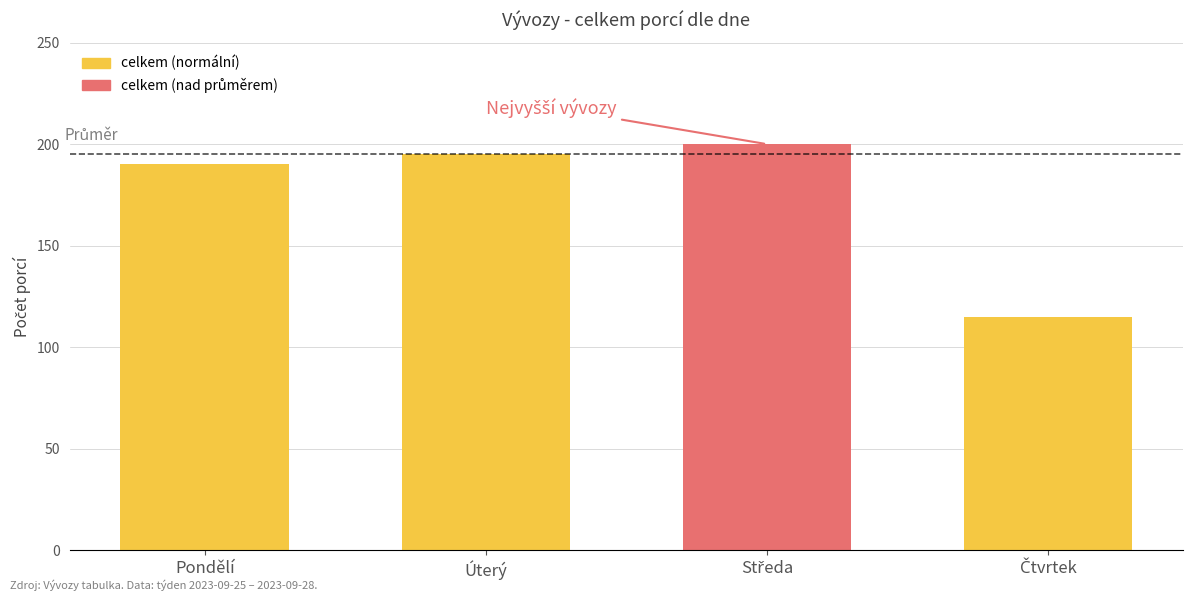

Count the number of categories in the chart.

4